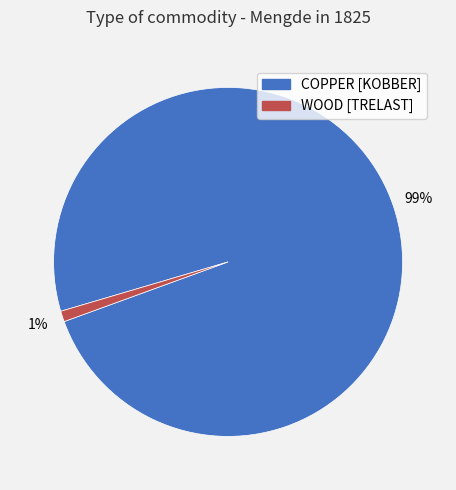

Which category has the smallest portion of the pie?

WOOD [TRELAST]